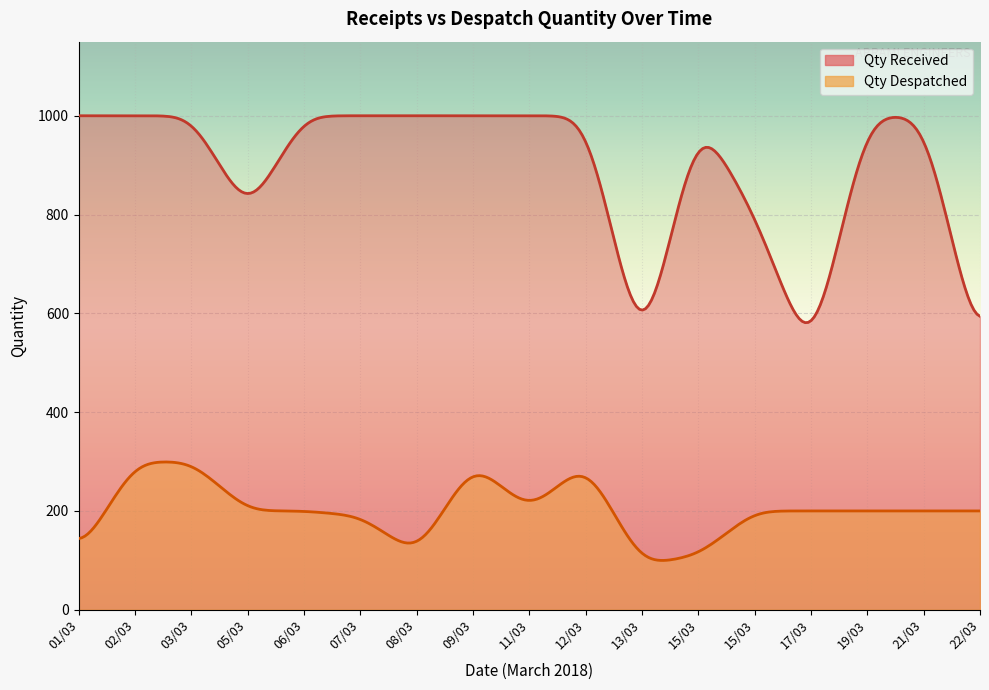

What is the minimum value shown in the chart?

90